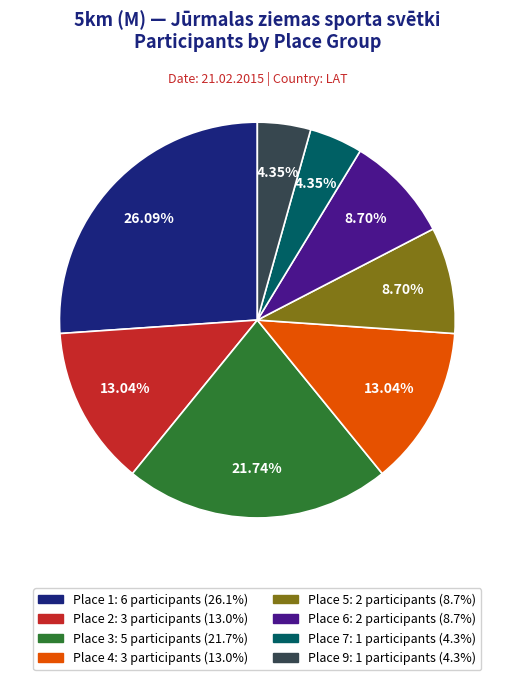

Is Place 7 the majority of the pie?

No